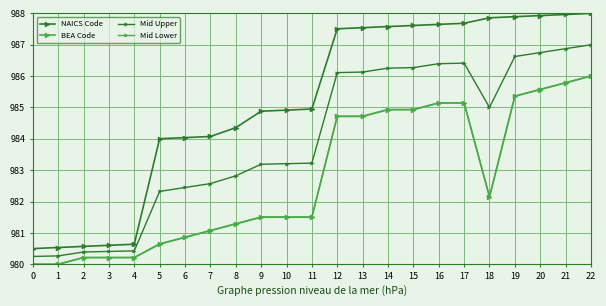

How many data points in Mid Lower are above 981?

16